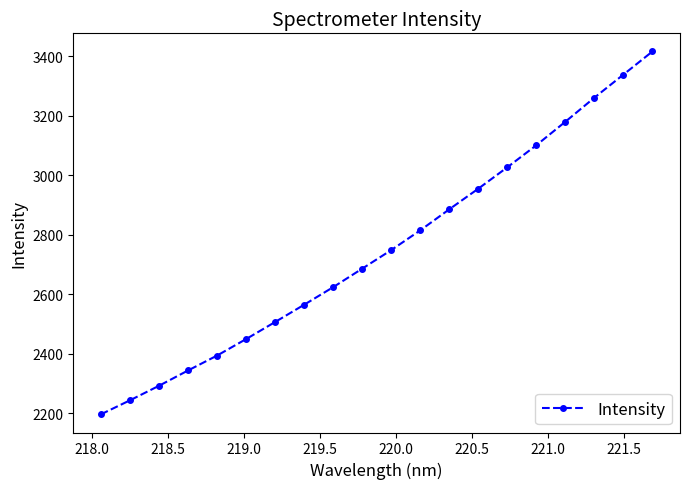

True or false: the data has more than 0 interior local peaks.

False